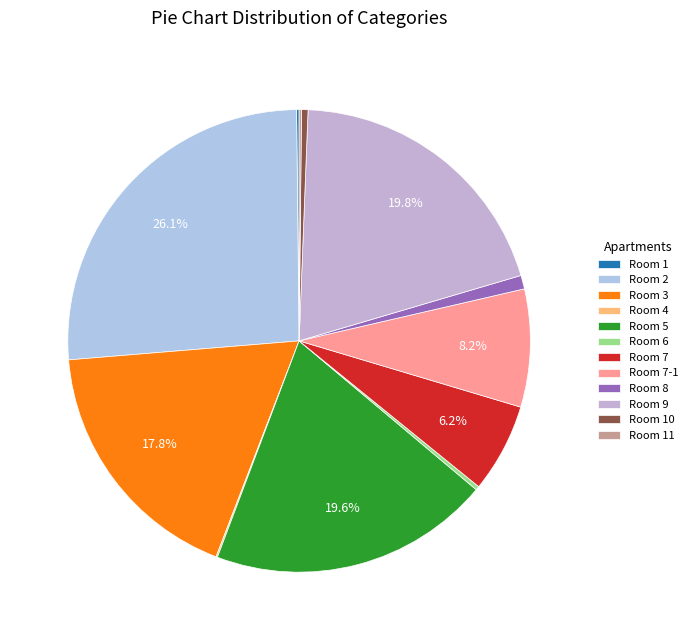

How many slices are in this pie chart?

12